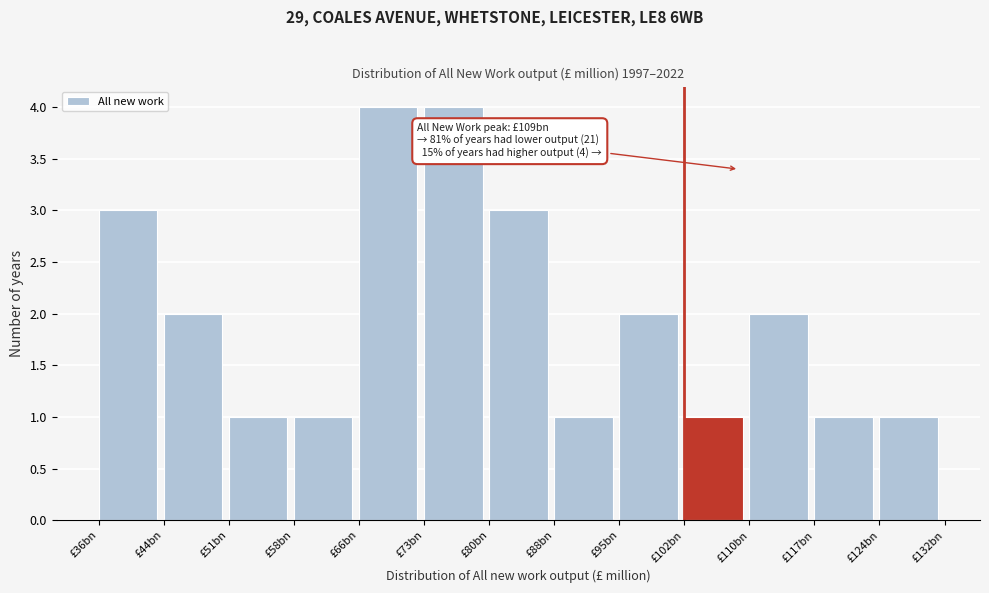

Reading left to right, extract all data points from this chart.

£36bn=3	£44bn=2	£51bn=1	£58bn=1	£66bn=4	£73bn=4	£80bn=3	£88bn=1	£95bn=2	£102bn=1	£110bn=2	£117bn=1	£124bn=1